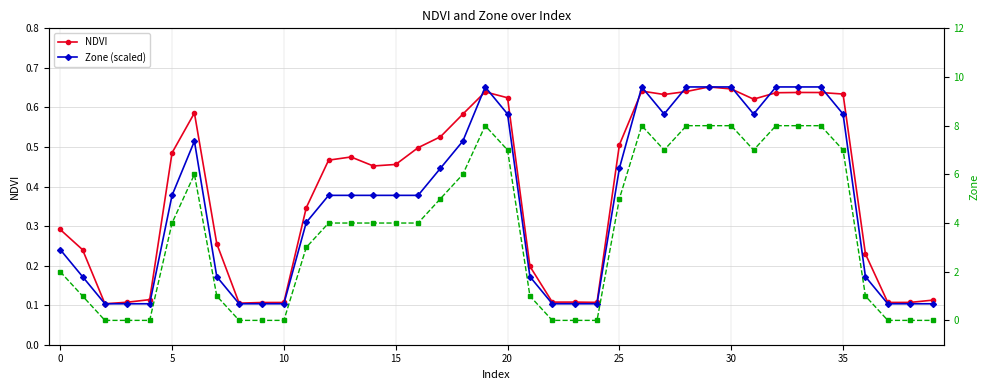

Count the Zone (scaled) values in the range 0 to 1.

40